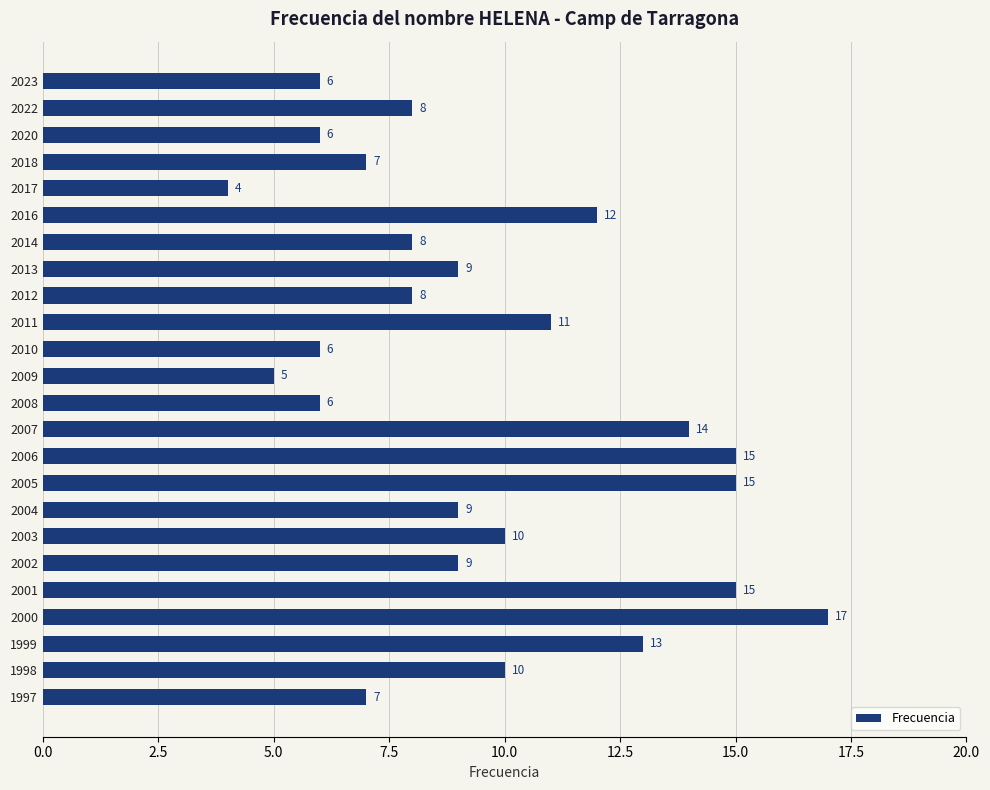

What is the difference between the maximum and minimum values?

13